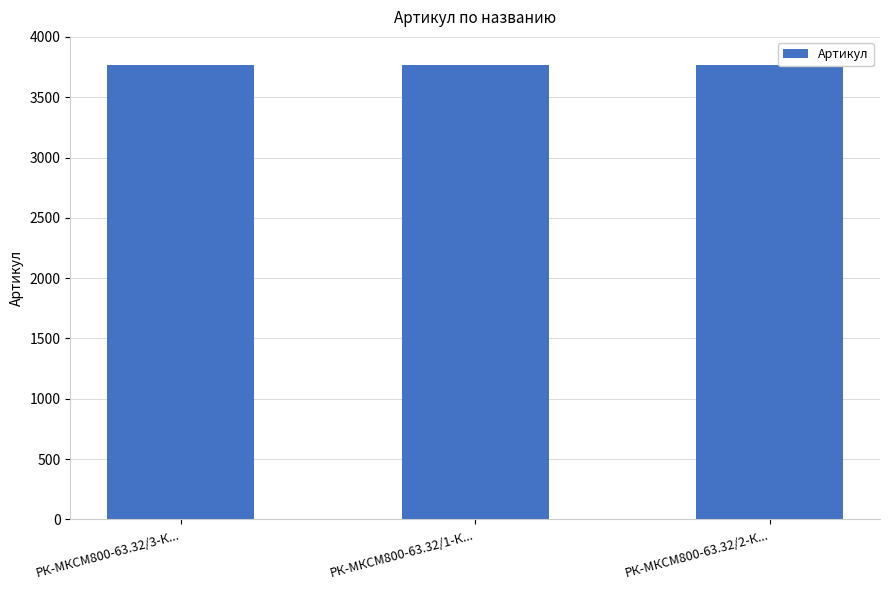

What is the average value?

3768